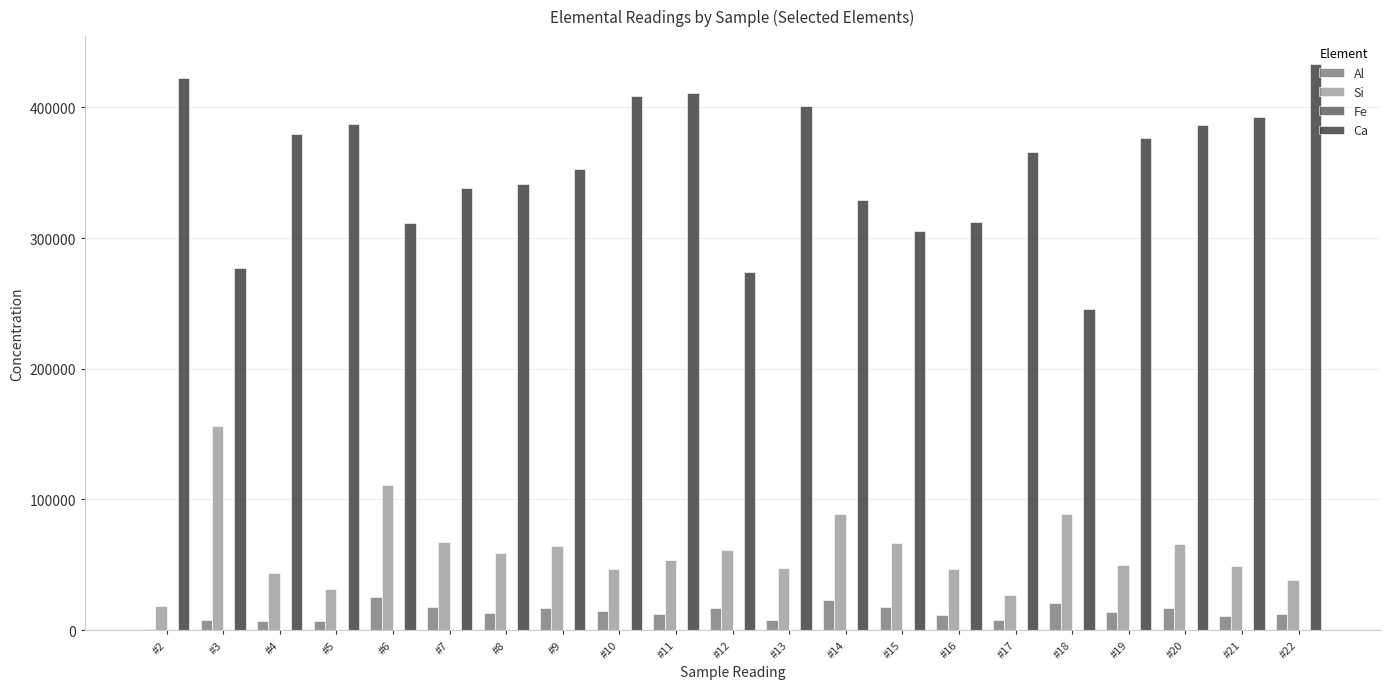

Are the bars horizontal?

No